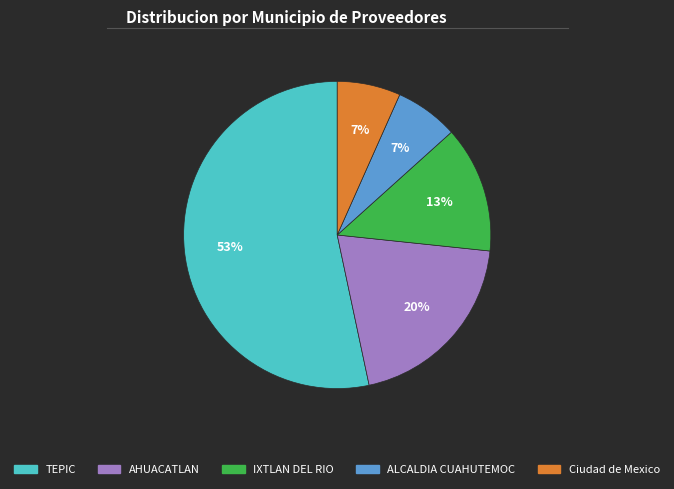

To the nearest percent, what is the average slice percentage?

20%